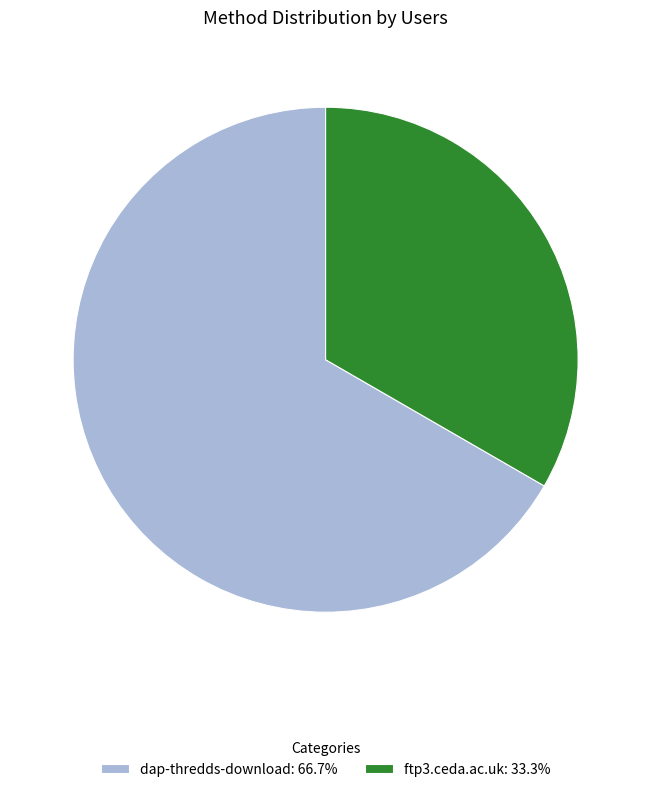

Is there any slice that represents more than half of the pie?

Yes